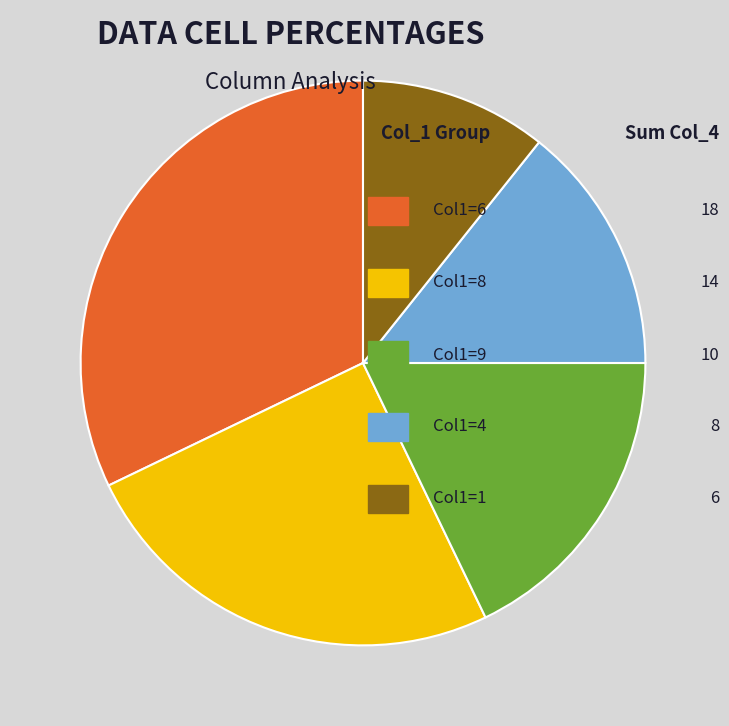

To the nearest percent, what is the difference between the largest and smallest slice percentages?

21%